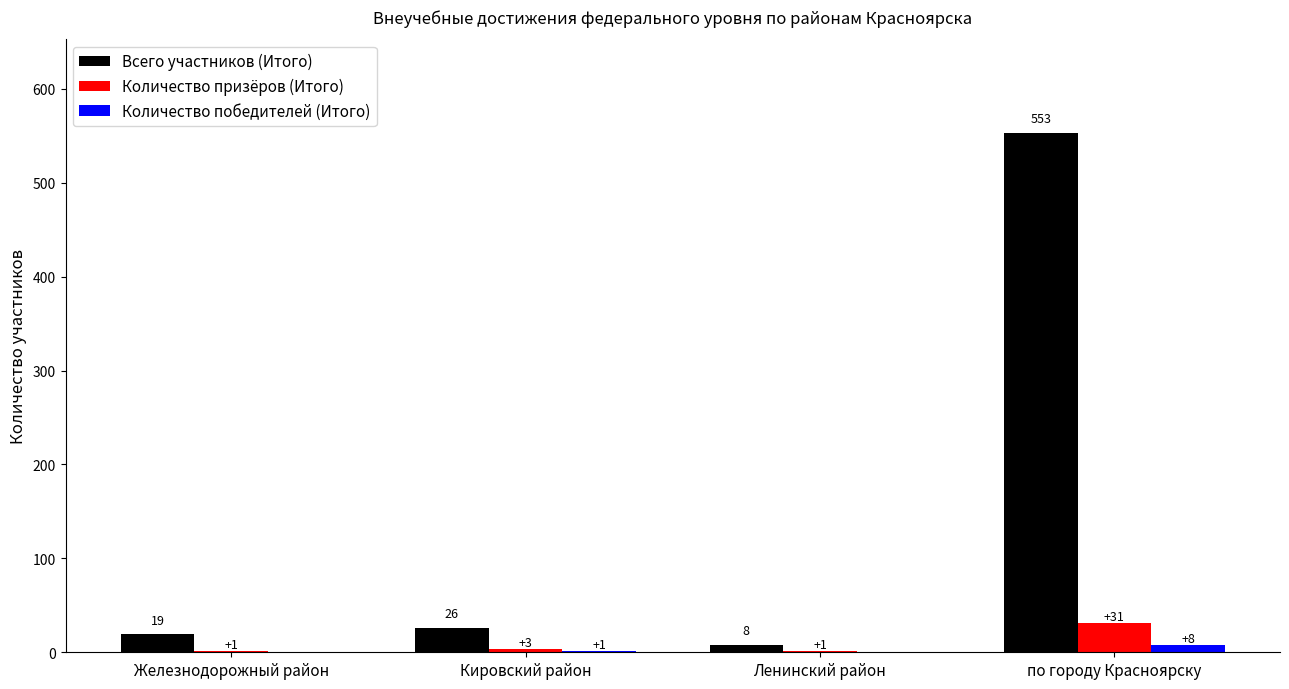

Is the value of Всего участников (Итого) at по городу Красноярску greater than the value of Количество победителей (Итого) at Ленинский район?

Yes